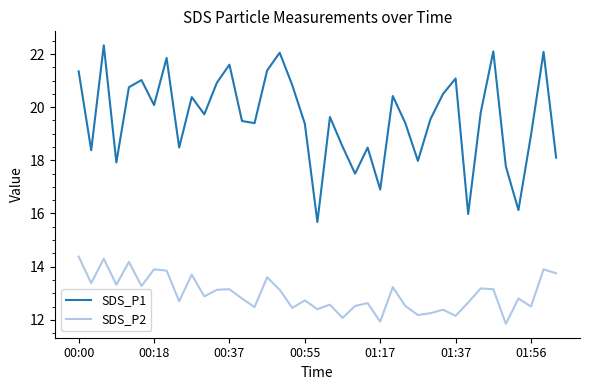

True or false: SDS_P1 has more than 0 interior local peaks.

True